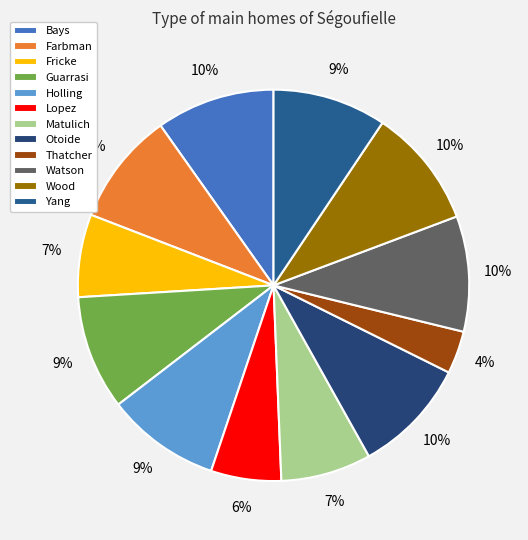

What is the largest slice in the pie chart?

Wood